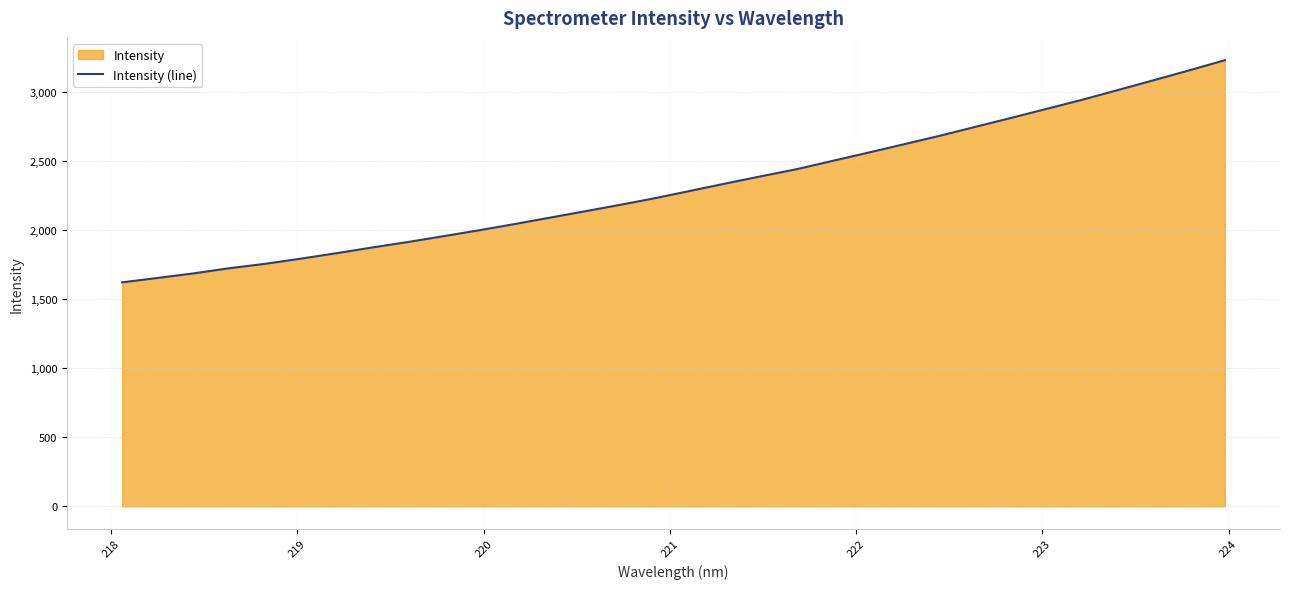

What is the maximum value shown in the chart?

3231.0